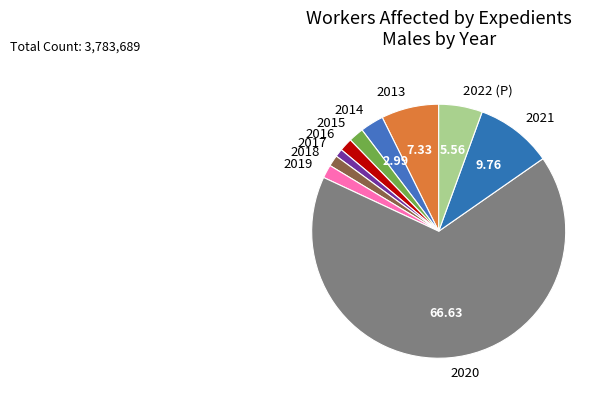

Which slice is the largest?

2020